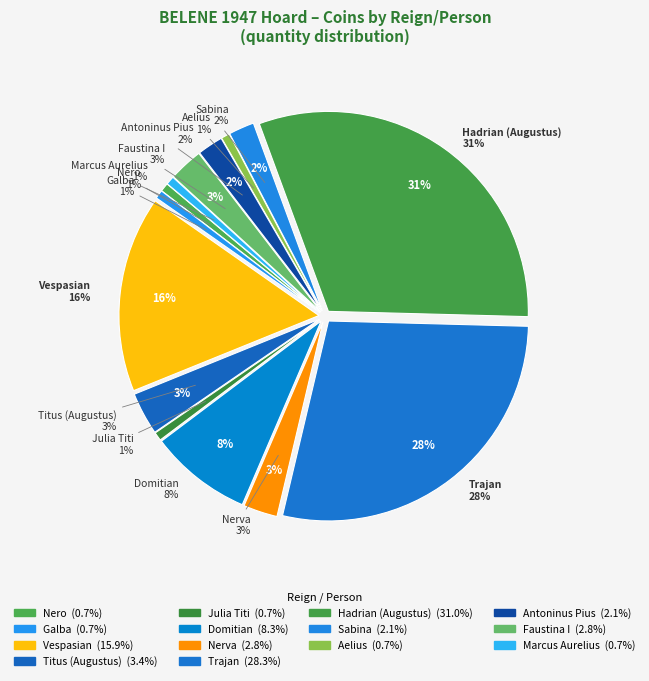

How much of the chart is everything except Aelius?

99.3%